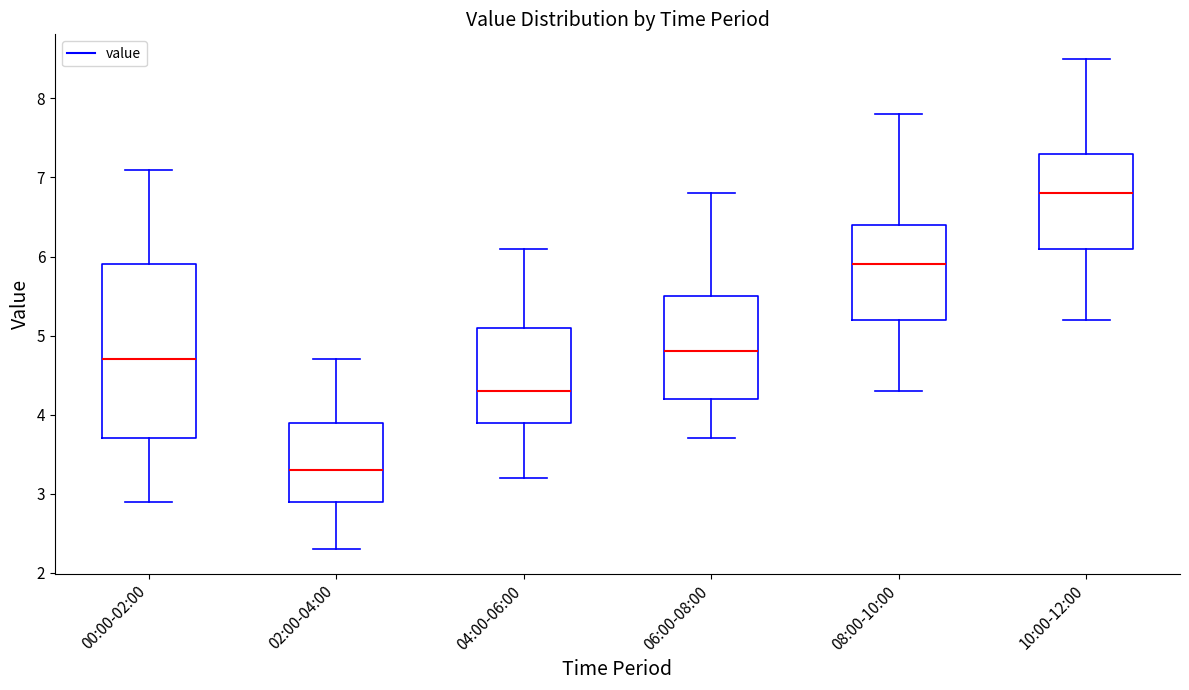

Reading left to right, transcribe this box plot: for each box, give where its median line is, the range the box spans, and where its two whiskers end, as read against the y-axis. The values are not printed on the chart, so give them approximately, as read against the axis.

00:00-02:00: median 4.7, box 3.7 to 5.9, whiskers 2.9 to 7.1
02:00-04:00: median 3.3, box 2.9 to 3.9, whiskers 2.3 to 4.7
04:00-06:00: median 4.3, box 3.9 to 5.1, whiskers 3.2 to 6.1
06:00-08:00: median 4.8, box 4.2 to 5.5, whiskers 3.7 to 6.8
08:00-10:00: median 5.9, box 5.2 to 6.4, whiskers 4.3 to 7.8
10:00-12:00: median 6.8, box 6.1 to 7.3, whiskers 5.2 to 8.5